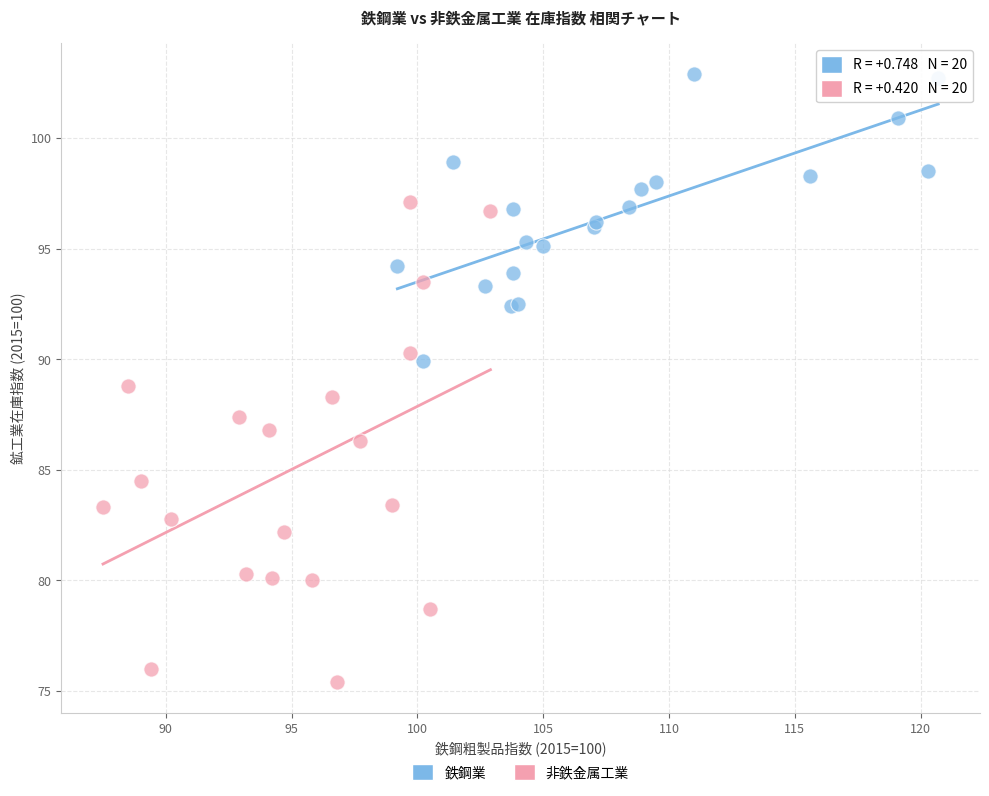

Which series contains the lowest Y value?

非鉄金属工業